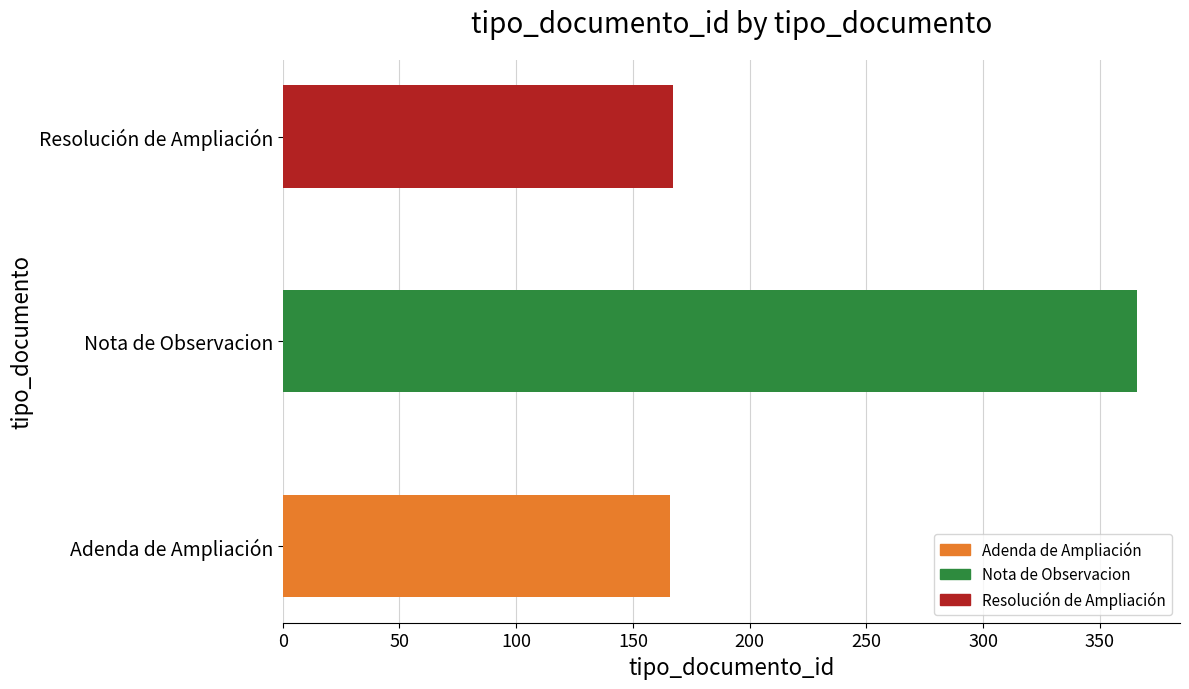

How many data points does each series have?

3